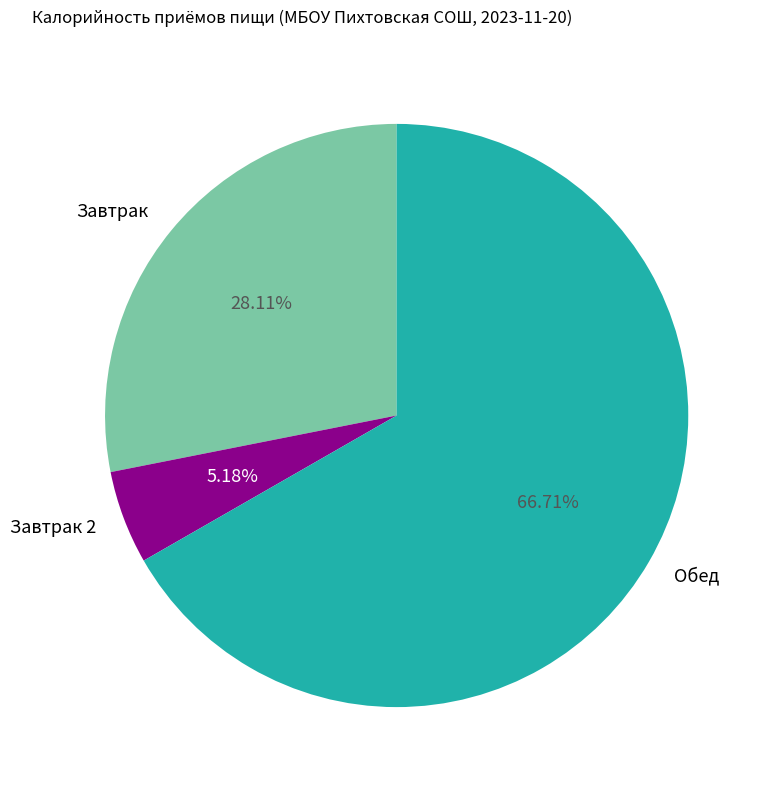

Approximately how many times larger is the value at Обед compared to Завтрак?

2.4